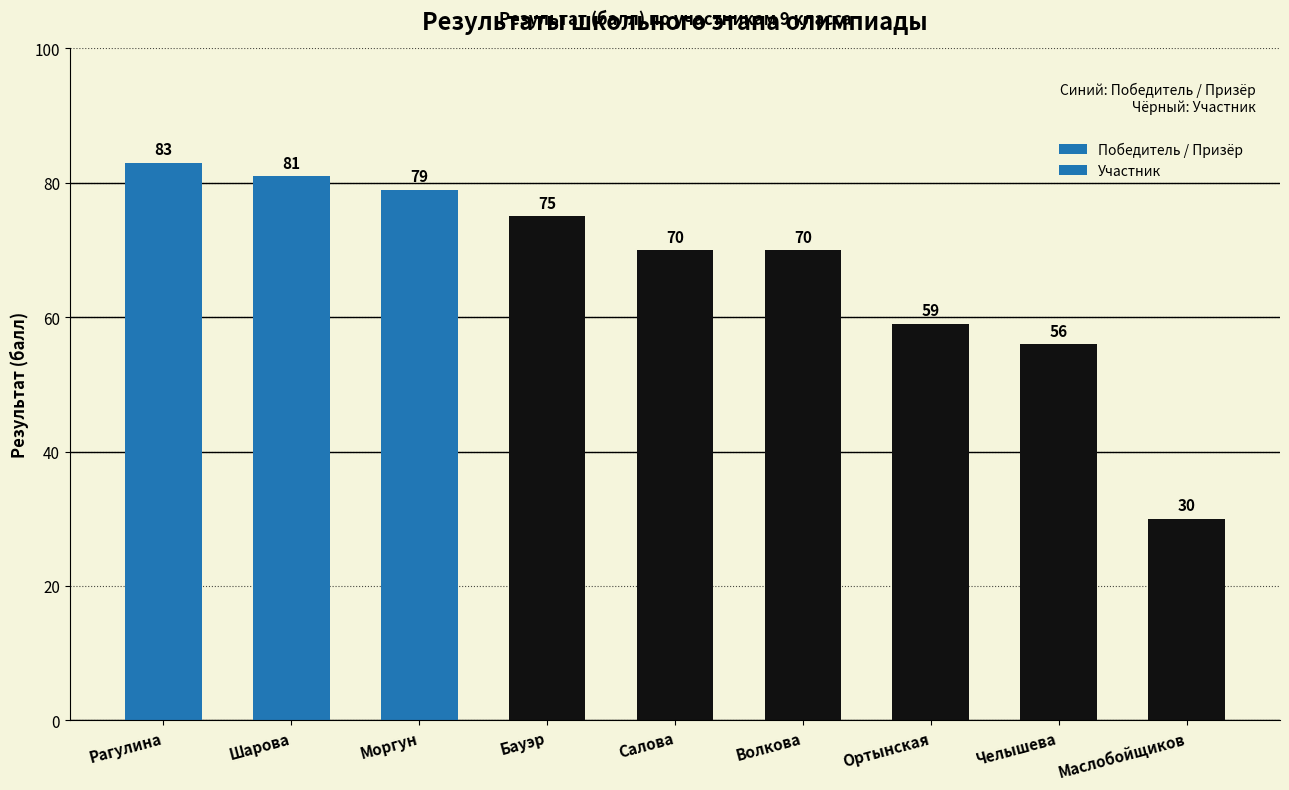

The chart shows a value of 81 at Шарова. True or false?

True